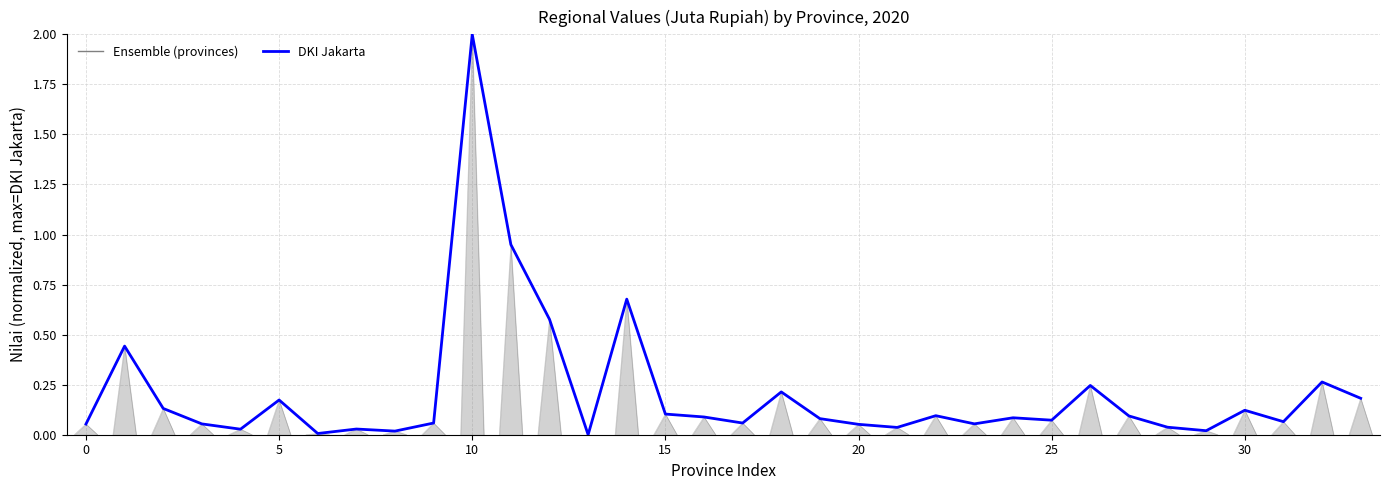

What is the change in value from 25 to 33?

+0.1